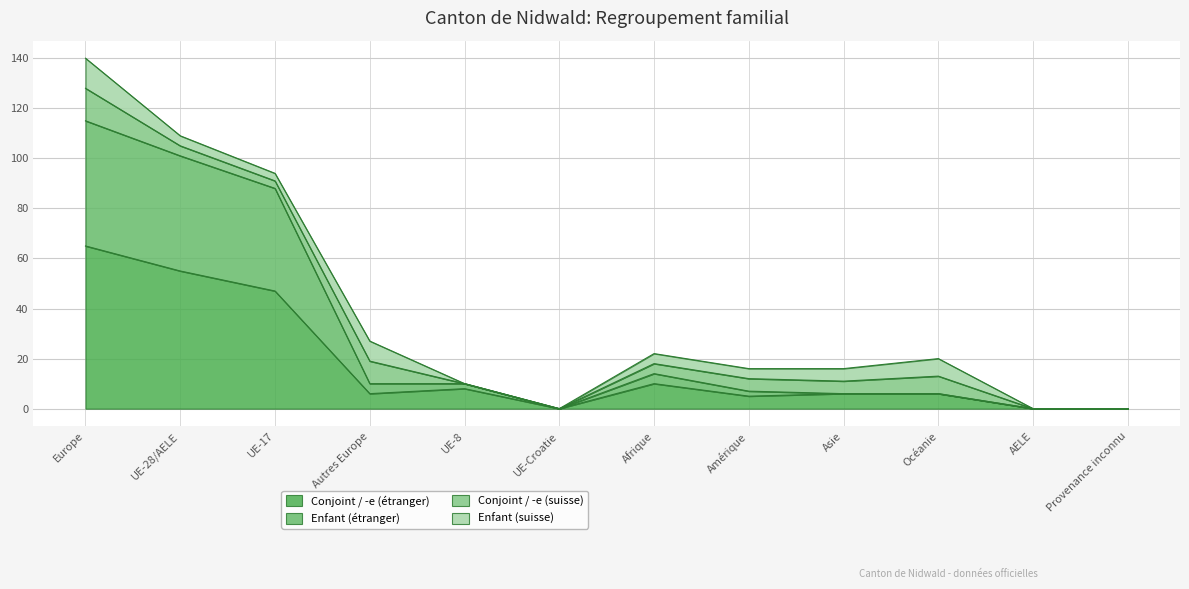

What is the highest value of the Conjoint / -e (étranger) series?

65